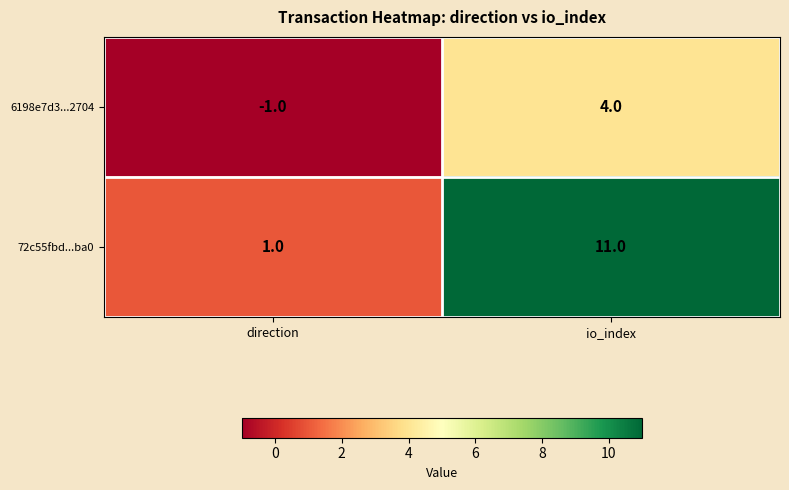

List the series in order of their peak value, lowest first.

6198e7d3...2704, 72c55fbd...ba0